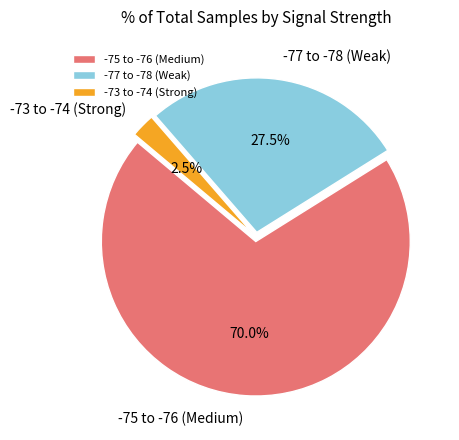

Rank the categories by value from highest to lowest.

-75 to -76 (Medium), -77 to -78 (Weak), -73 to -74 (Strong)